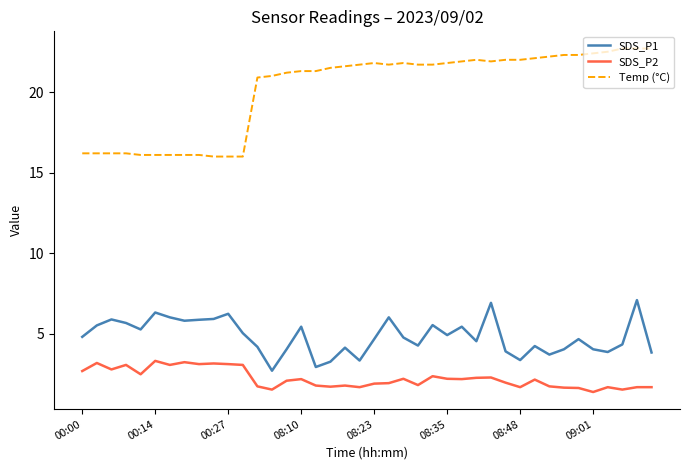

What is the difference between the maximum and minimum values in the SDS_P1 series?

4.4